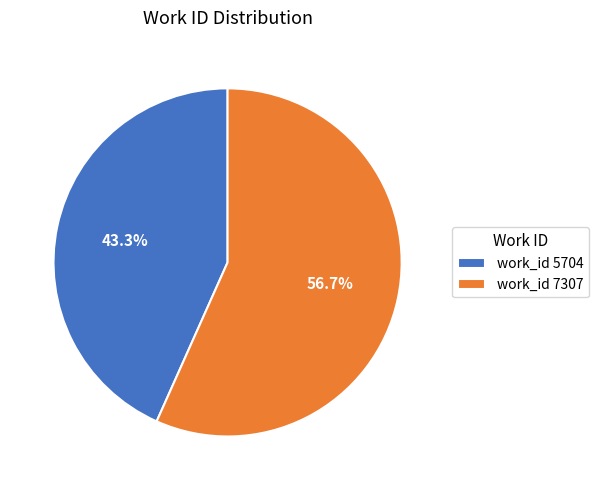

Which category has the smallest portion of the pie?

work_id 5704